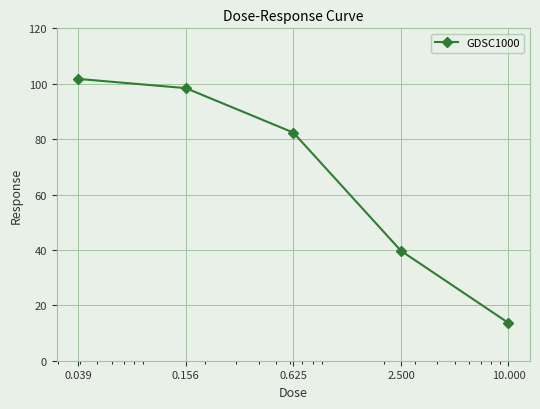

Does the chart display data point markers on the line(s)?

Yes